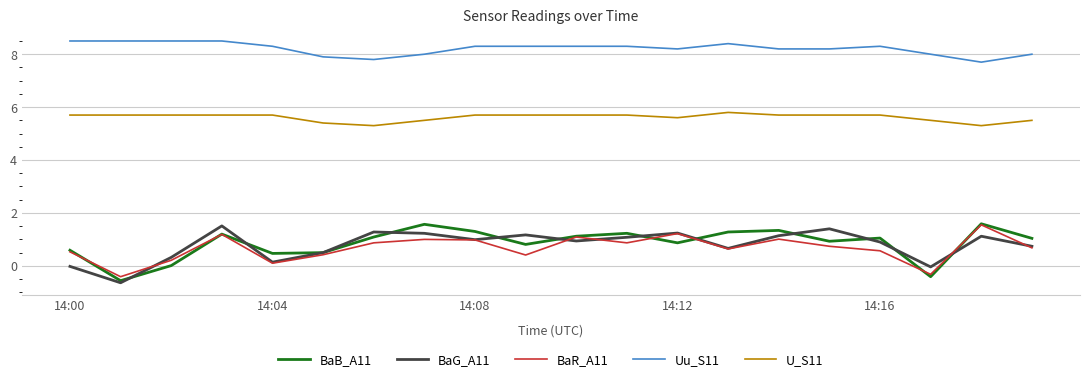

What is the maximum value shown in the chart?

8.5